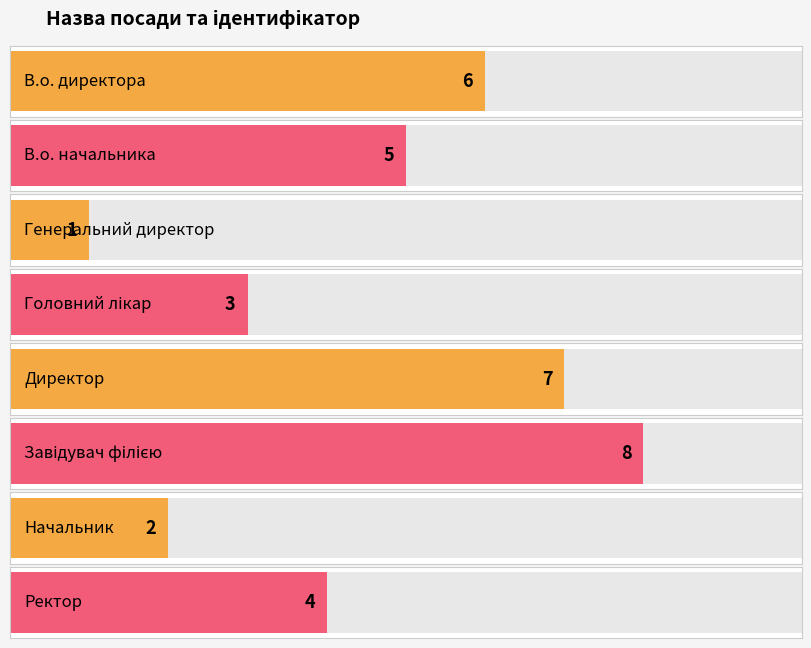

Which has a higher value, В.о. начальника or Головний лікар?

В.о. начальника